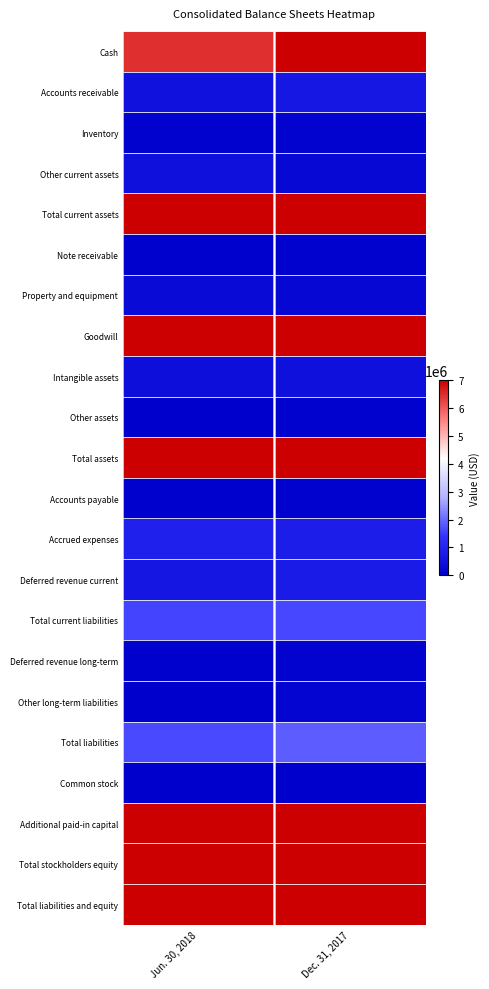

Reading right to left, what are all the values shown in this chart?

Cash: Dec. 31, 2017=7000000	Jun. 30, 2018=6462631
Accounts receivable: Dec. 31, 2017=652627	Jun. 30, 2018=473704
Inventory: Dec. 31, 2017=85321	Jun. 30, 2018=81217
Other current assets: Dec. 31, 2017=218835	Jun. 30, 2018=453355
Total current assets: Dec. 31, 2017=7000000	Jun. 30, 2018=7000000
Note receivable: Dec. 31, 2017=71138	Jun. 30, 2018=50287
Property and equipment: Dec. 31, 2017=211602	Jun. 30, 2018=296992
Goodwill: Dec. 31, 2017=7000000	Jun. 30, 2018=7000000
Intangible assets: Dec. 31, 2017=463578	Jun. 30, 2018=385075
Other assets: Dec. 31, 2017=67181	Jun. 30, 2018=9742
Total assets: Dec. 31, 2017=7000000	Jun. 30, 2018=7000000
Accounts payable: Dec. 31, 2017=71578	Jun. 30, 2018=52762
Accrued expenses: Dec. 31, 2017=815350	Jun. 30, 2018=928281
Deferred revenue current: Dec. 31, 2017=739980	Jun. 30, 2018=624064
Total current liabilities: Dec. 31, 2017=1626908	Jun. 30, 2018=1605107
Deferred revenue long-term: Dec. 31, 2017=87736	Jun. 30, 2018=48751
Other long-term liabilities: Dec. 31, 2017=158407	Jun. 30, 2018=7863
Total liabilities: Dec. 31, 2017=1873051	Jun. 30, 2018=1661721
Common stock: Dec. 31, 2017=15009	Jun. 30, 2018=15625
Additional paid-in capital: Dec. 31, 2017=7000000	Jun. 30, 2018=7000000
Total stockholders equity: Dec. 31, 2017=7000000	Jun. 30, 2018=7000000
Total liabilities and equity: Dec. 31, 2017=7000000	Jun. 30, 2018=7000000